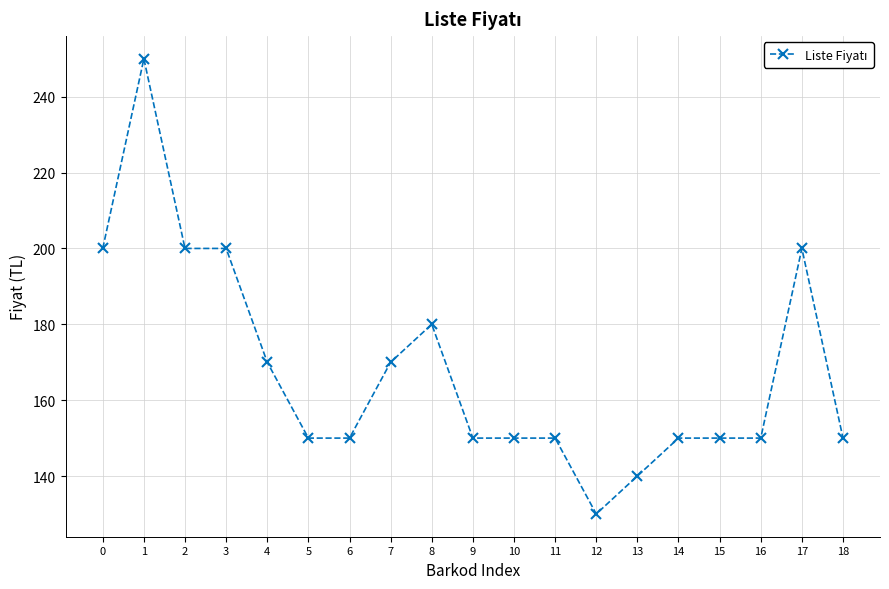

Reading right to left, list all the values displayed in this chart.

18=150	17=200	16=150	15=150	14=150	13=140	12=130	11=150	10=150	9=150	8=180	7=170	6=150	5=150	4=170	3=200	2=200	1=250	0=200